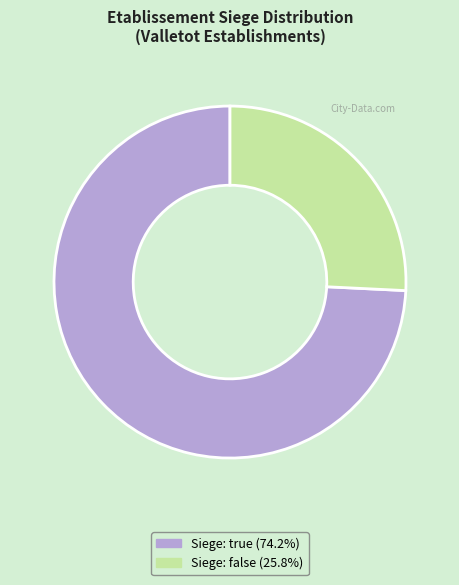

How many slices are in this pie chart?

2